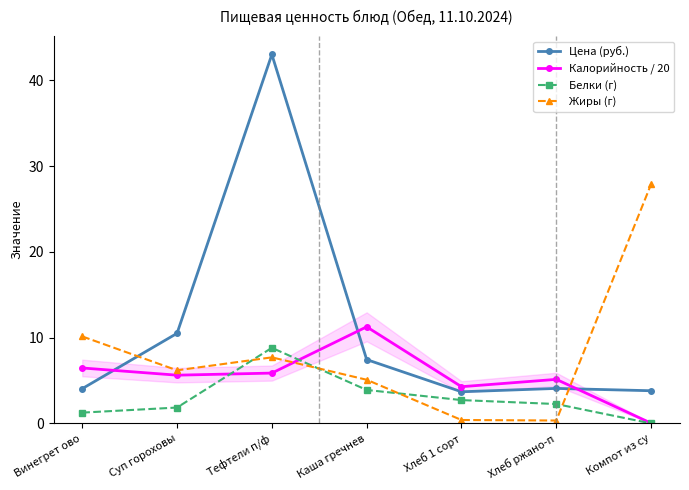

How many intersections are there between Жиры (г) and Цена (руб.)?

2